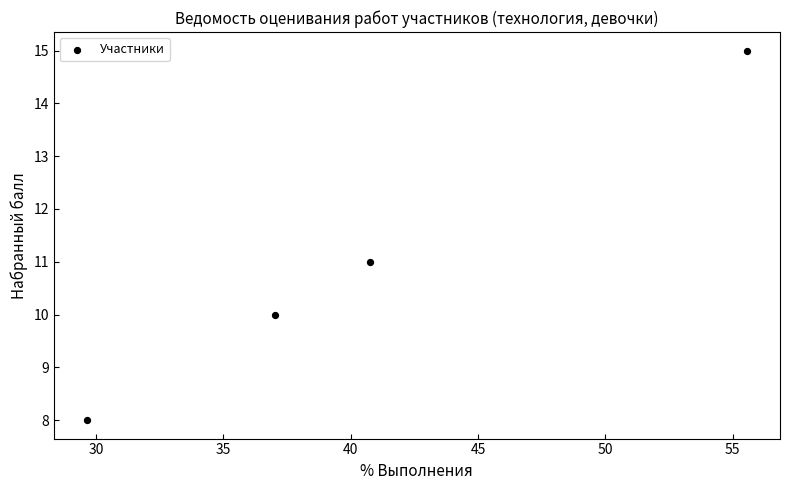

What is the range of Y values (max minus min)?

7